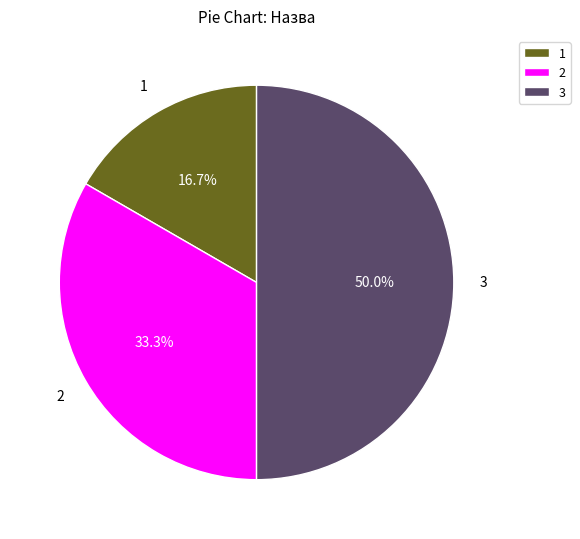

Combined, what portion of the pie is 2 and 3?

83.3%